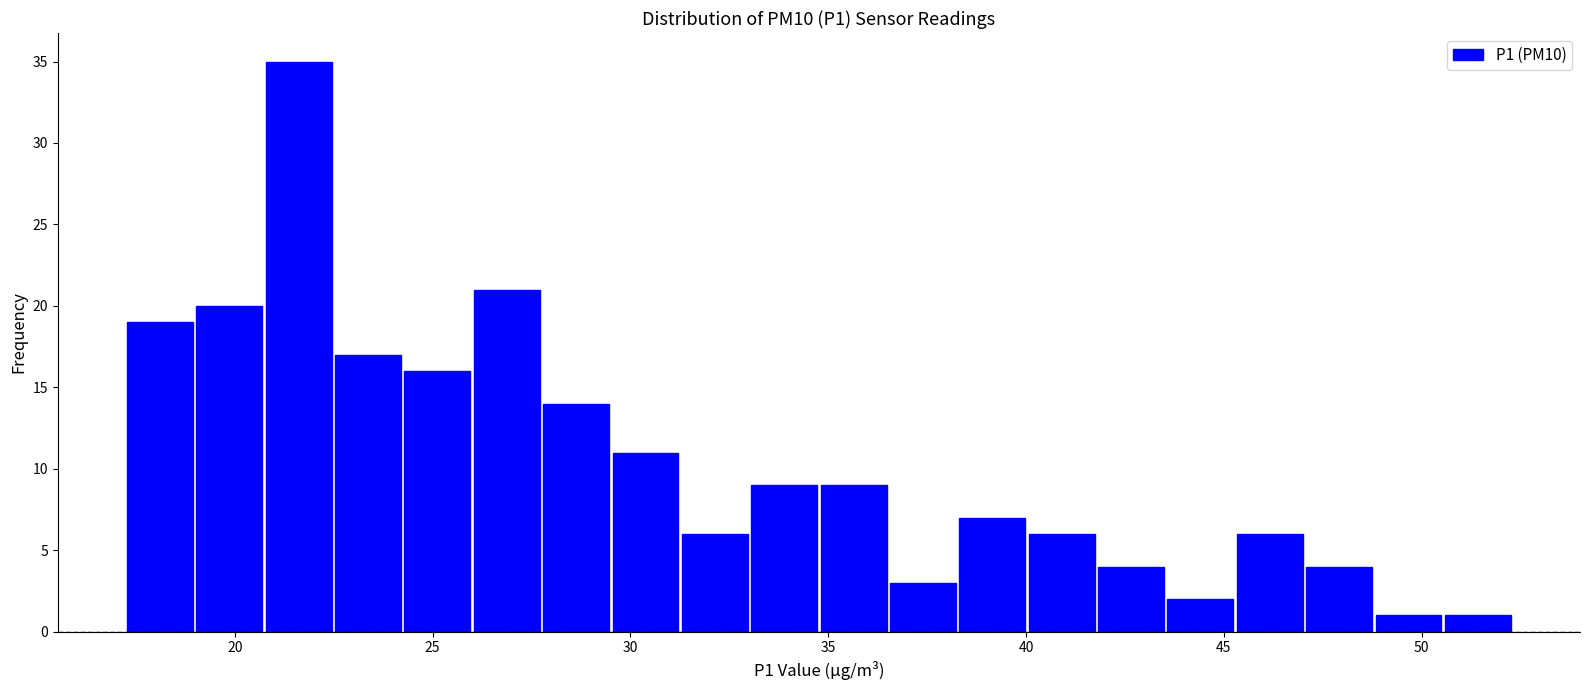

Read against the x-axis, roughly where is the centre of the tallest bar?

21.5